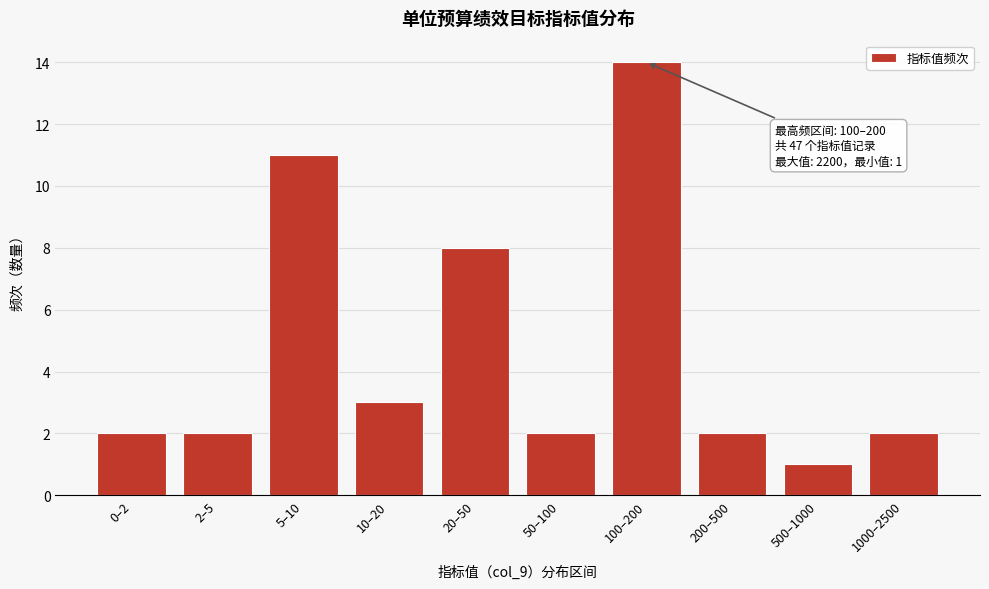

Reading right to left, transcribe all the data shown in this chart.

2	1	2	14	2	8	3	11	2	2